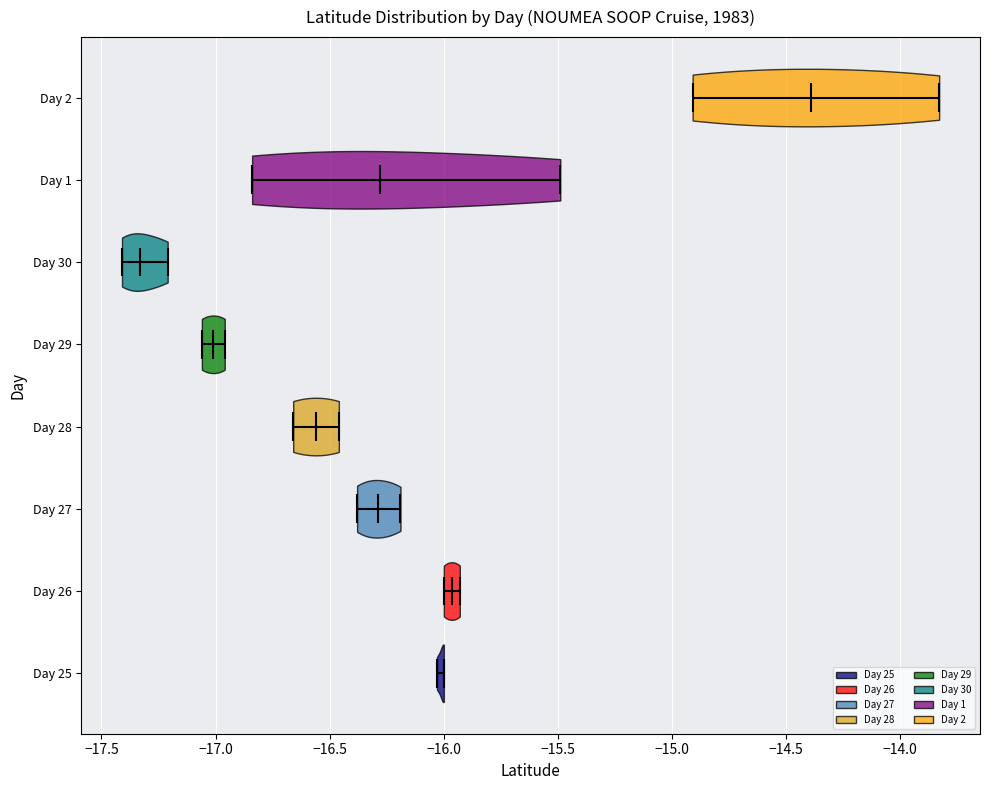

Which violin has the furthest to the right median line?

Day 2